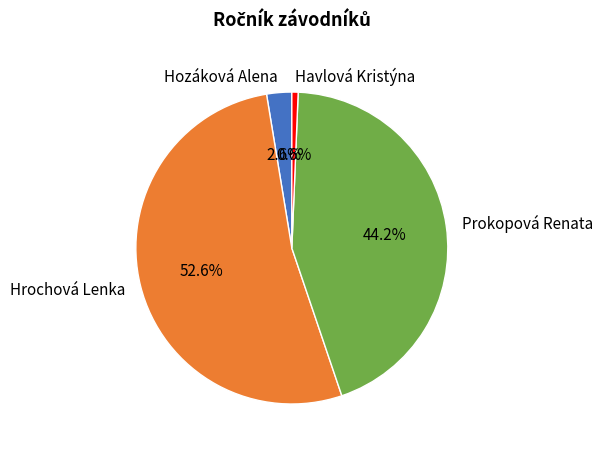

To the nearest percent, what is the combined percentage of Prokopová Renata and Hozáková Alena?

47%